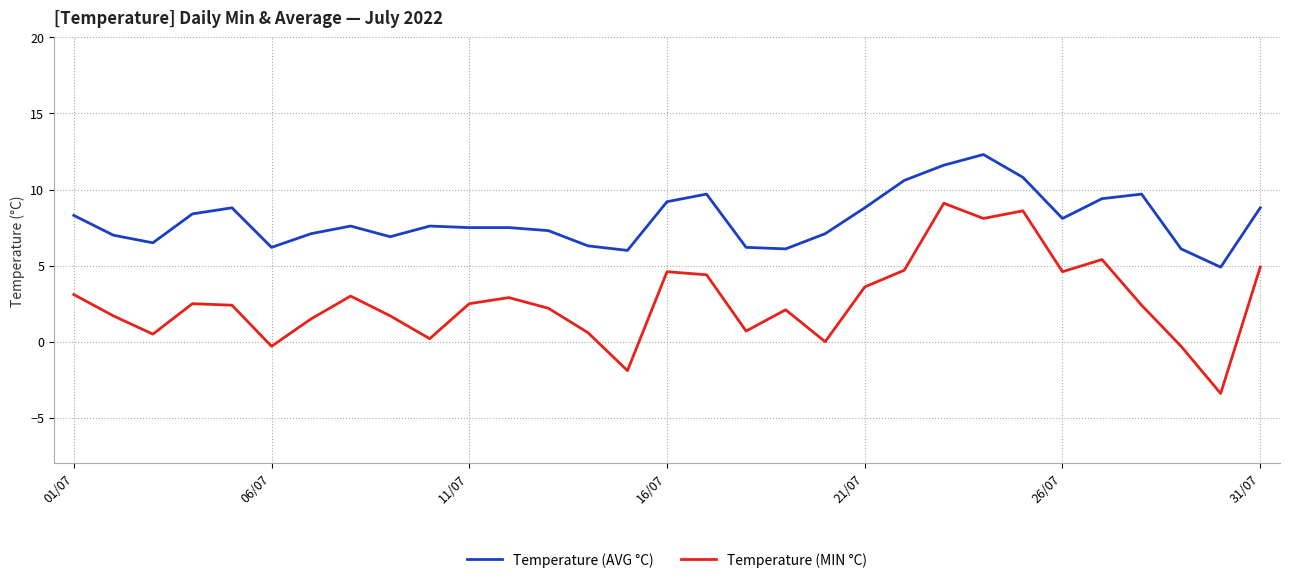

What is the greatest value displayed?

12.3